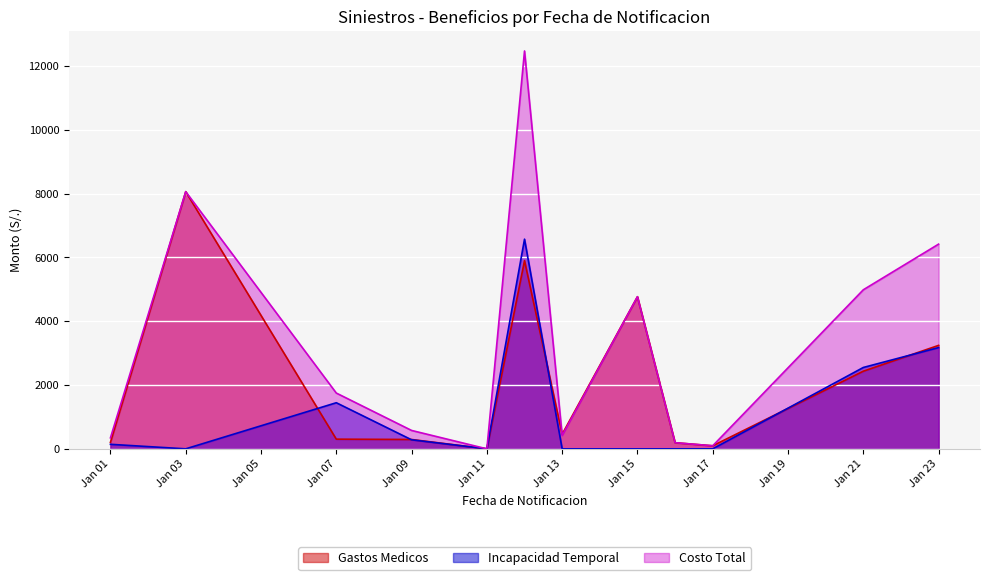

How many positive values does the Incapacidad Temporal series have?

6